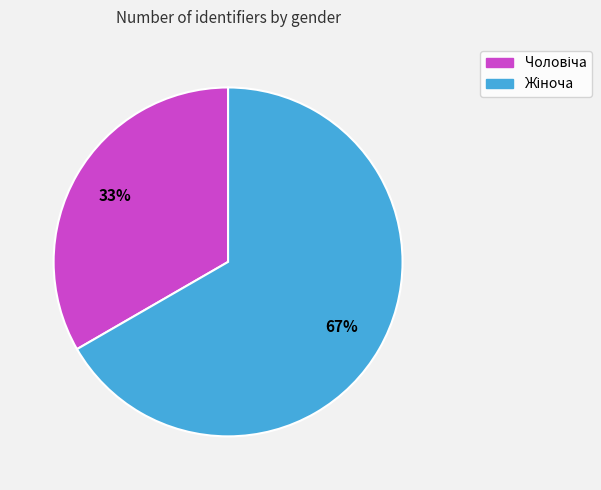

Does any single category account for the majority?

Yes